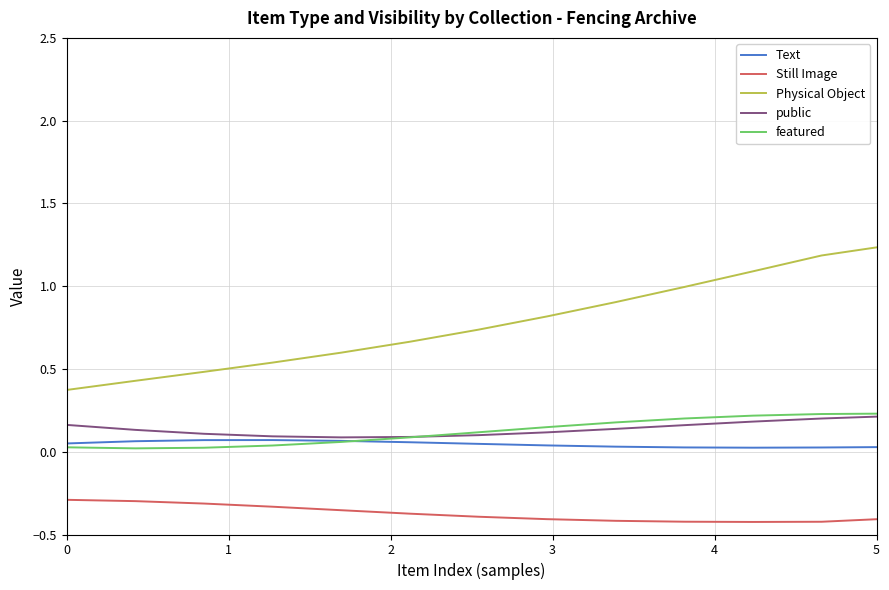

True or false: Still Image and featured intersect in this chart.

True